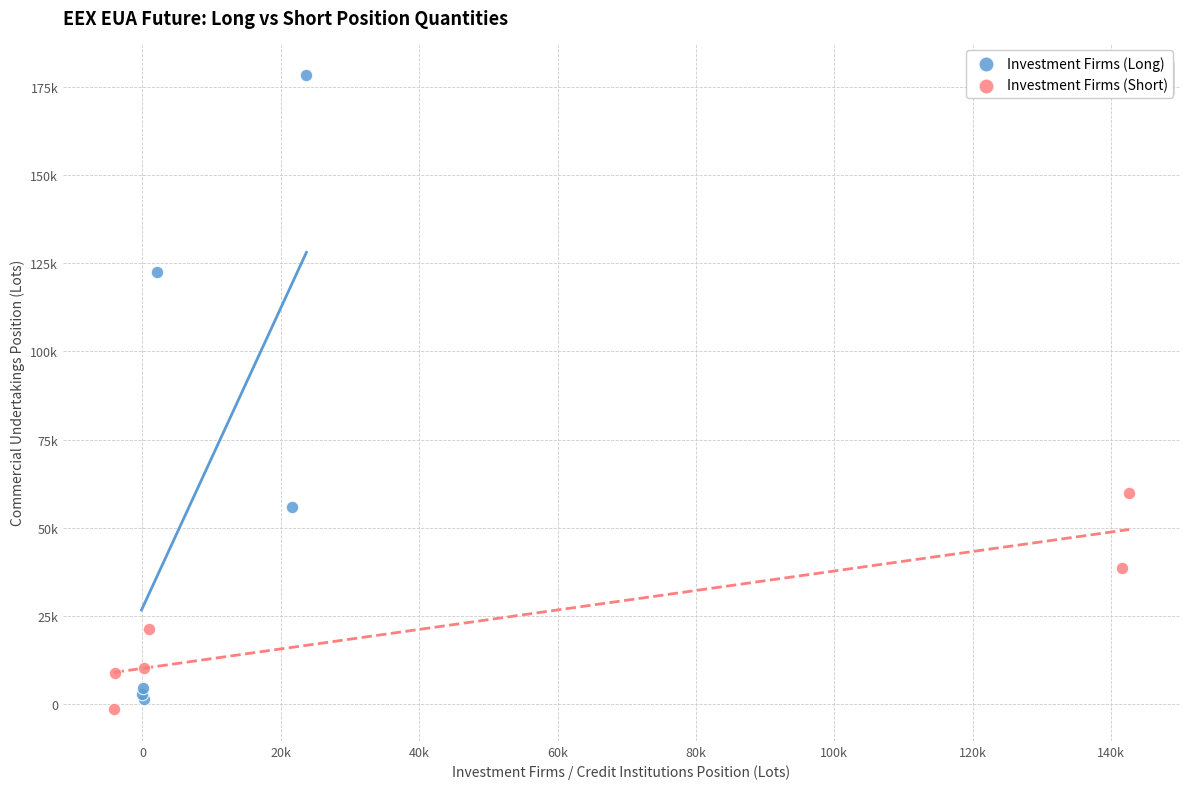

What are all the series names shown in the legend?

Investment Firms (Long), Investment Firms (Short)